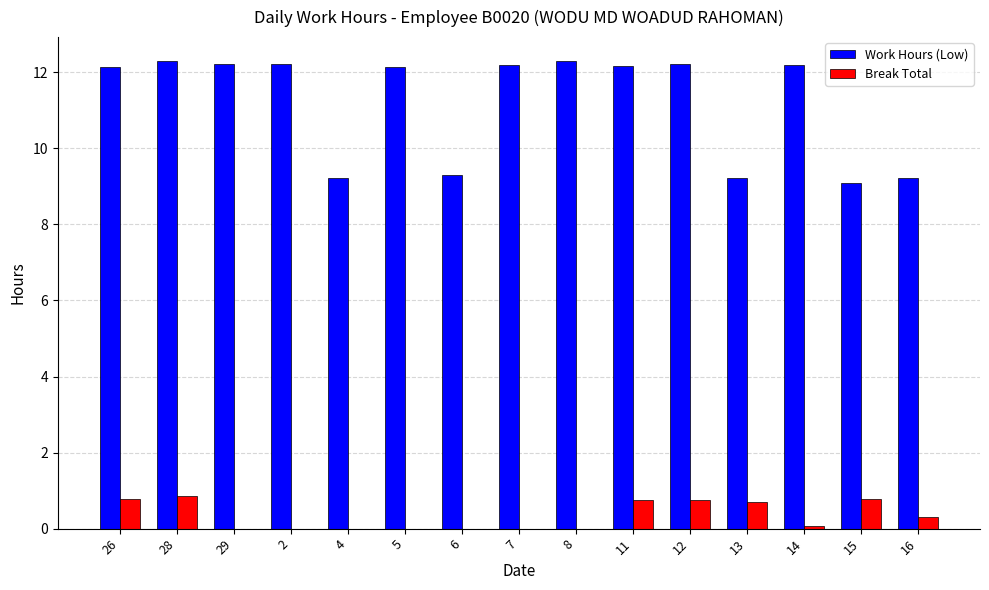

The value of Break Total at 6 is 0.0. True or false?

True